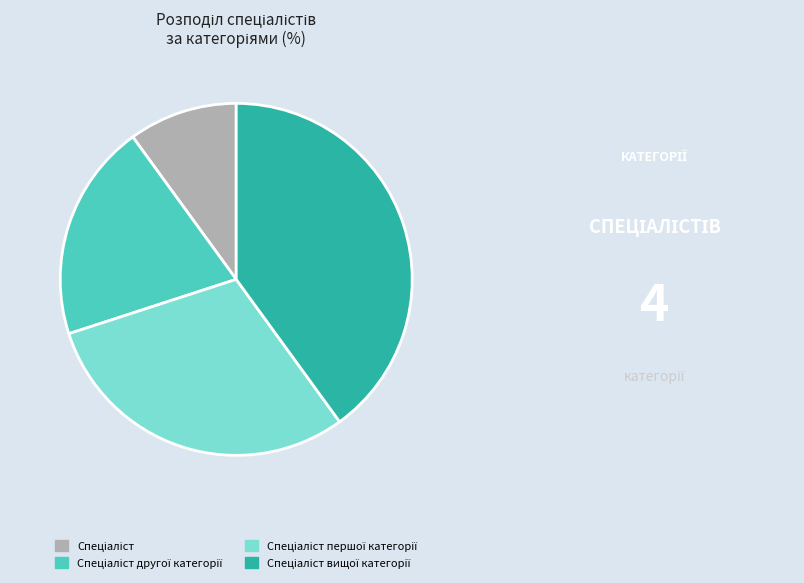

Does any single category account for the majority?

No